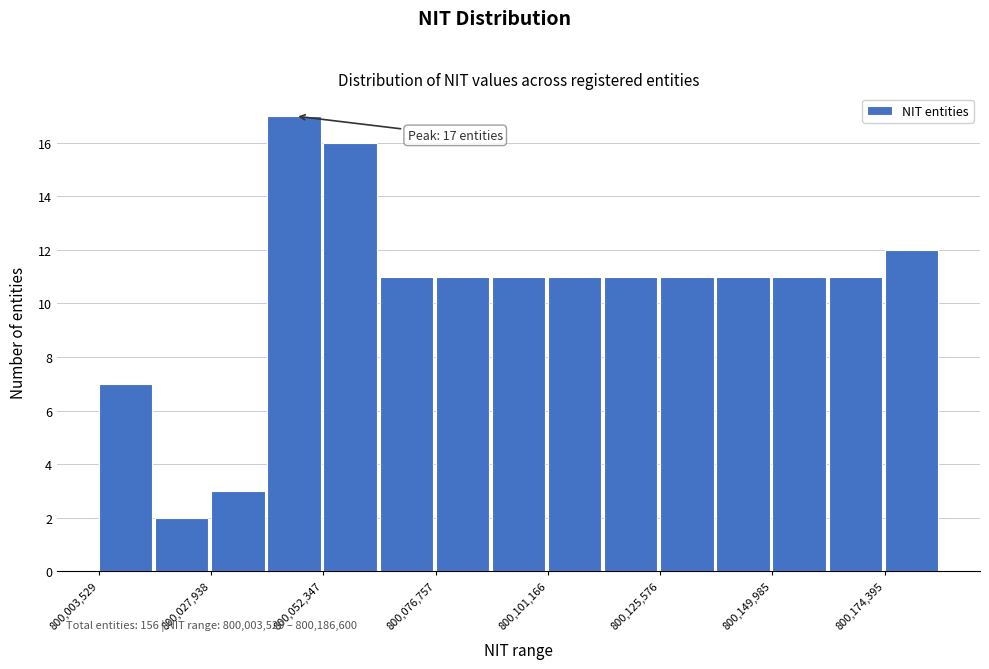

Read against the x-axis, roughly where is the centre of the tallest bar?

800045000